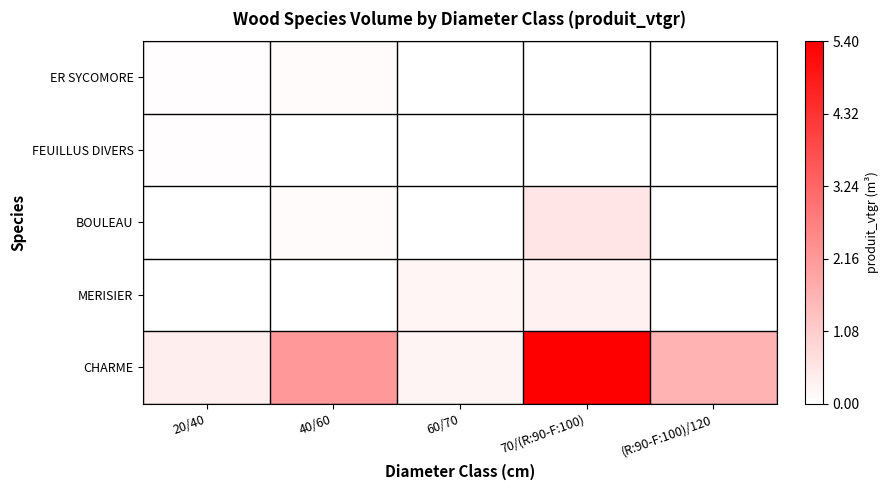

At which category is the sum across all series the highest?

70/(R:90-F:100)